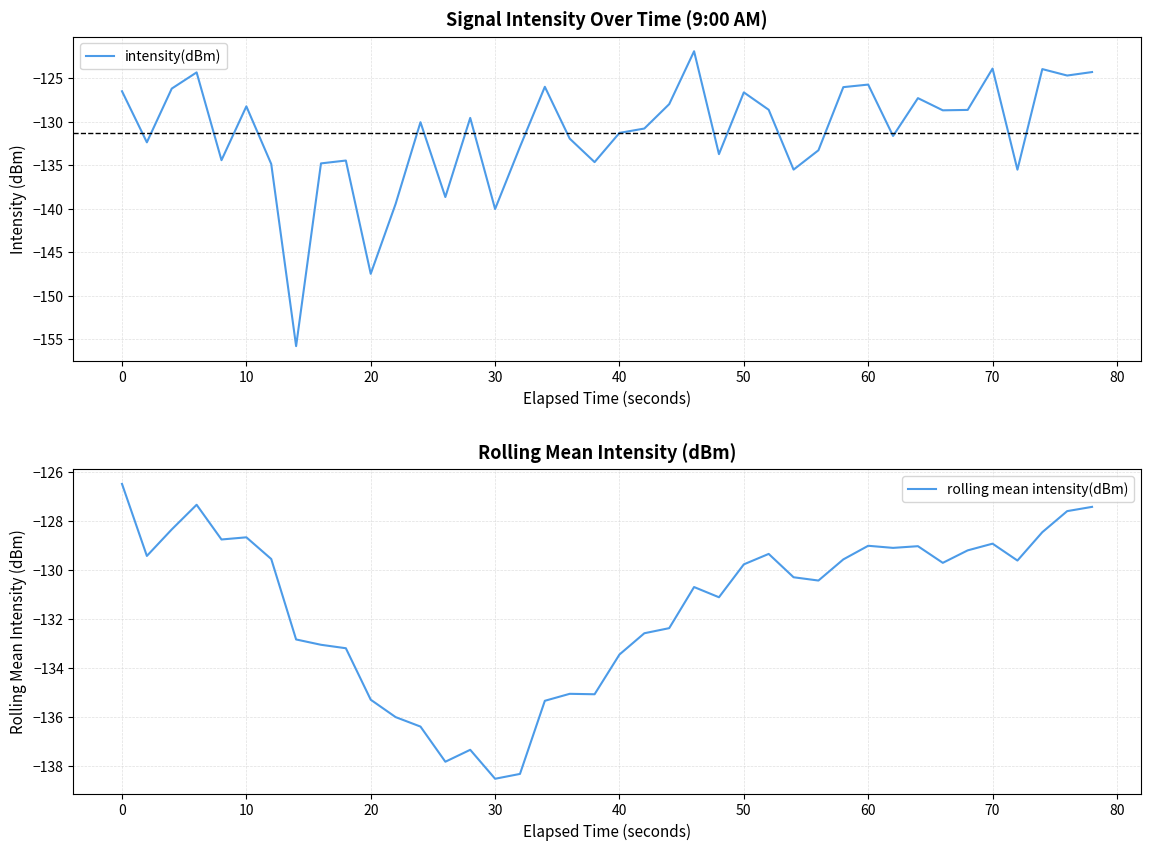

What is the value of the intensity(dBm) point at the 11th from the left?

-147.5